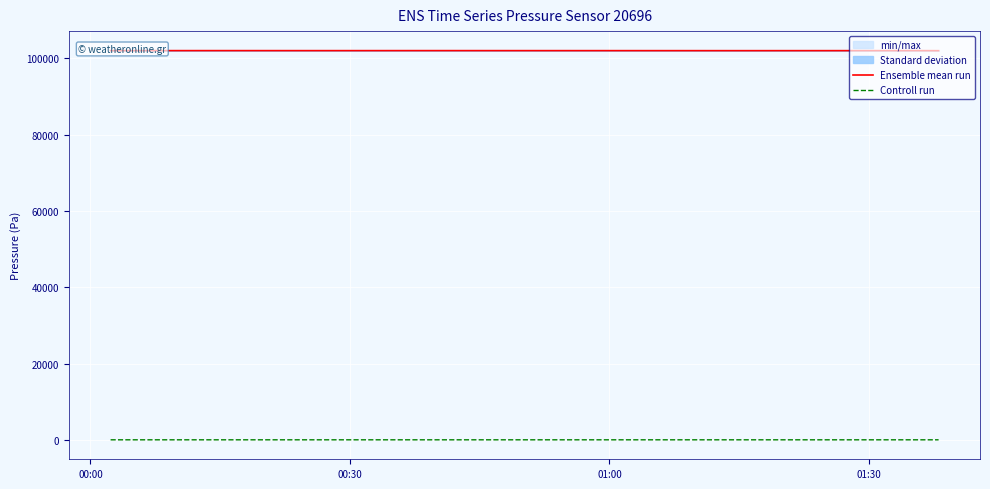

True or false: Controll run and Ensemble mean run cross at least once.

False